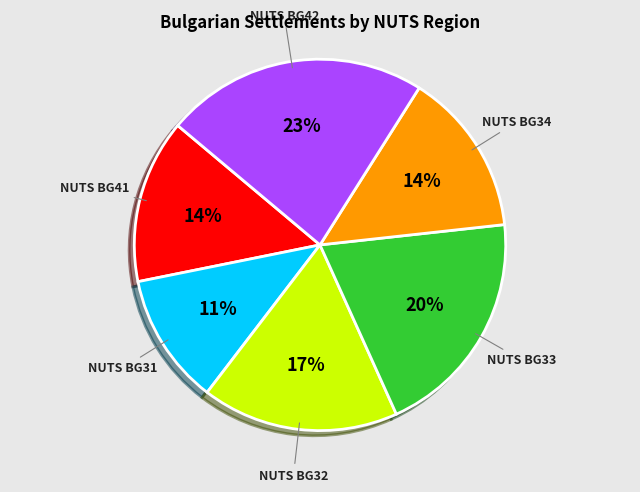

Is there any slice that represents more than half of the pie?

No